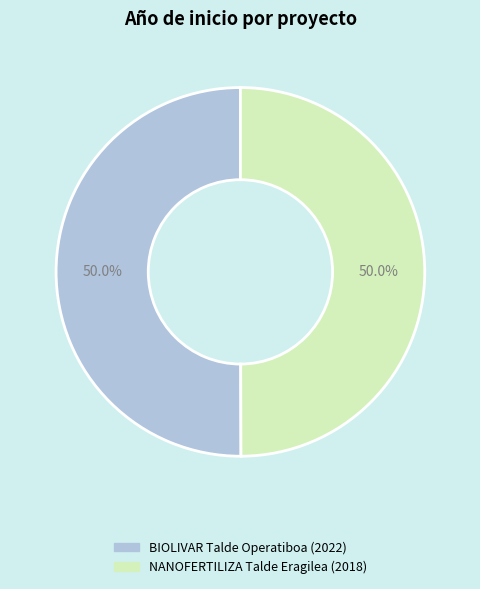

To the nearest percent, what is the combined percentage of BIOLIVAR Talde Operatiboa and NANOFERTILIZA Talde Eragilea?

100%